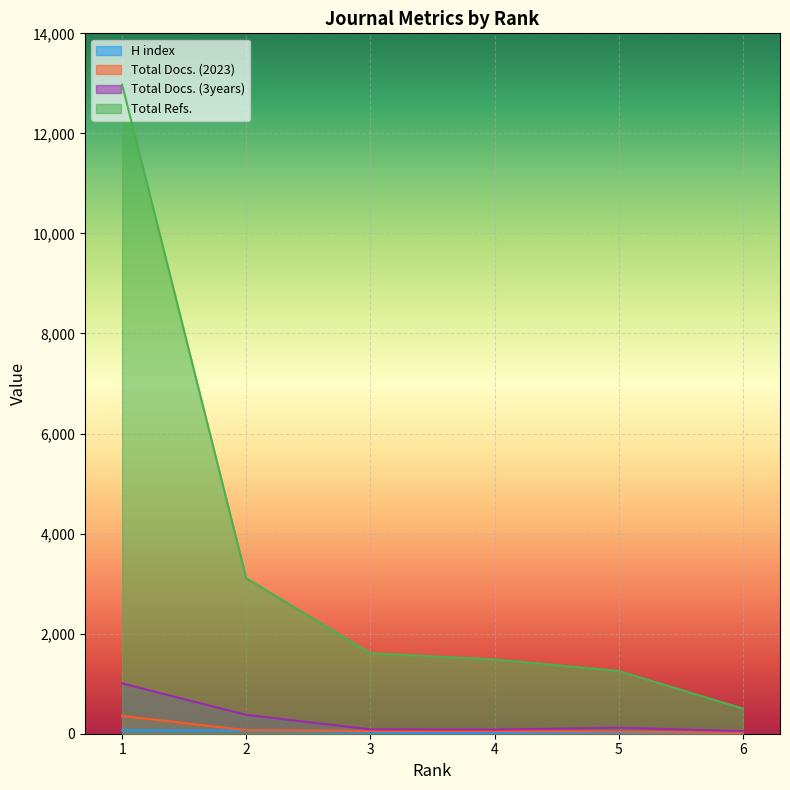

What is the difference between the highest and lowest values at 1?

12905